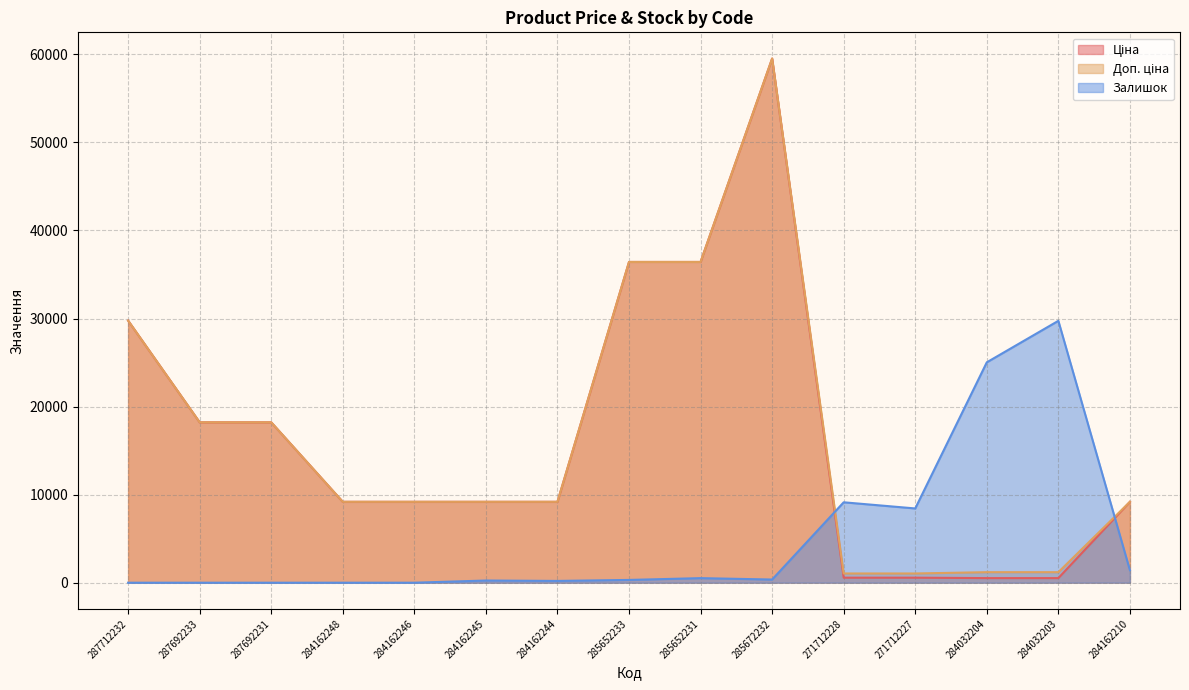

True or false: Залишок has a value of -17541.1 at 287692233.

False